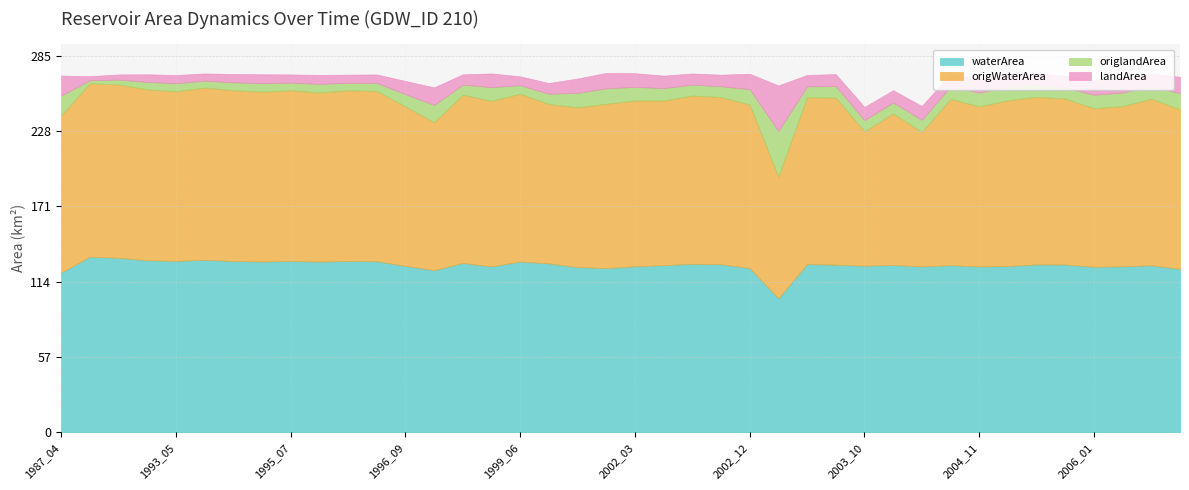

Reading left to right, list all the values displayed in this chart.

waterArea: 1987_04=120.9	1988_07=132.9	1990_06=132.1	1990_09=130.3	1993_05=129.8	1993_06=130.6	1994_07=129.7	1995_05=129.3	1995_07=129.8	1996_06=129.2	1996_07=129.8	1996_08=129.6	1996_09=126.1	1997_07=122.7	1998_07=128.2	1999_02=125.6	1999_06=129.3	2000_03=127.9	2000_12=125.1	2001_05=124.3	2002_03=125.7	2002_06=126.5	2002_07=127.6	2002_09=127.2	2002_12=124.3	2003_04=101.5	2003_07=127.4	2003_08=127.0	2003_10=126.1	2003_11=126.7	2004_04=125.6	2004_06=126.5	2004_11=125.6	2005_04=125.9	2005_07=127.1	2005_09=127.1	2006_01=125.3	2006_05=125.6	2006_07=126.5	2006_10=123.7
origWaterArea: 1987_04=118.9	1988_07=131.1	1990_06=131.2	1990_09=129.2	1993_05=128.3	1993_06=130.3	1994_07=129.2	1995_05=128.5	1995_07=129.1	1996_06=128.0	1996_07=129.0	1996_08=128.8	1996_09=120.6	1997_07=112.0	1998_07=127.3	1999_02=125.2	1999_06=127.0	2000_03=120.5	2000_12=120.9	2001_05=124.3	2002_03=125.5	2002_06=124.6	2002_07=127.3	2002_09=126.5	2002_12=123.7	2003_04=92.0	2003_07=126.3	2003_08=126.3	2003_10=101.7	2003_11=114.6	2004_04=101.9	2004_06=125.8	2004_11=121.1	2005_04=125.4	2005_07=126.8	2005_09=125.5	2006_01=119.9	2006_05=121.3	2006_07=126.0	2006_10=120.7
origlandArea: 1987_04=15.0	1988_07=2.4	1990_06=3.6	1990_09=5.7	1993_05=6.0	1993_06=5.3	1994_07=6.0	1995_05=6.4	1995_07=5.7	1996_06=6.5	1996_07=5.6	1996_08=6.0	1996_09=9.3	1997_07=13.0	1998_07=7.6	1999_02=10.4	1999_06=6.4	2000_03=7.8	2000_12=10.8	2001_05=11.7	2002_03=10.3	2002_06=9.3	2002_07=8.2	2002_09=8.1	2002_12=11.7	2003_04=34.4	2003_07=8.2	2003_08=8.8	2003_10=8.5	2003_11=8.3	2004_04=9.0	2004_06=9.4	2004_11=10.4	2005_04=10.1	2005_07=8.8	2005_09=8.2	2006_01=10.2	2006_05=10.2	2006_07=9.5	2006_10=12.3
landArea: 1987_04=15.1	1988_07=3.1	1990_06=3.9	1990_09=5.7	1993_05=6.2	1993_06=5.4	1994_07=6.3	1995_05=6.7	1995_07=6.2	1996_06=6.8	1996_07=6.2	1996_08=6.5	1996_09=10.0	1997_07=13.3	1998_07=7.8	1999_02=10.4	1999_06=6.7	2000_03=8.1	2000_12=10.9	2001_05=11.7	2002_03=10.3	2002_06=9.5	2002_07=8.4	2002_09=8.8	2002_12=11.7	2003_04=34.5	2003_07=8.7	2003_08=9.1	2003_10=9.9	2003_11=9.3	2004_04=10.4	2004_06=9.5	2004_11=10.4	2005_04=10.1	2005_07=8.9	2005_09=8.9	2006_01=10.7	2006_05=10.4	2006_07=9.6	2006_10=12.3